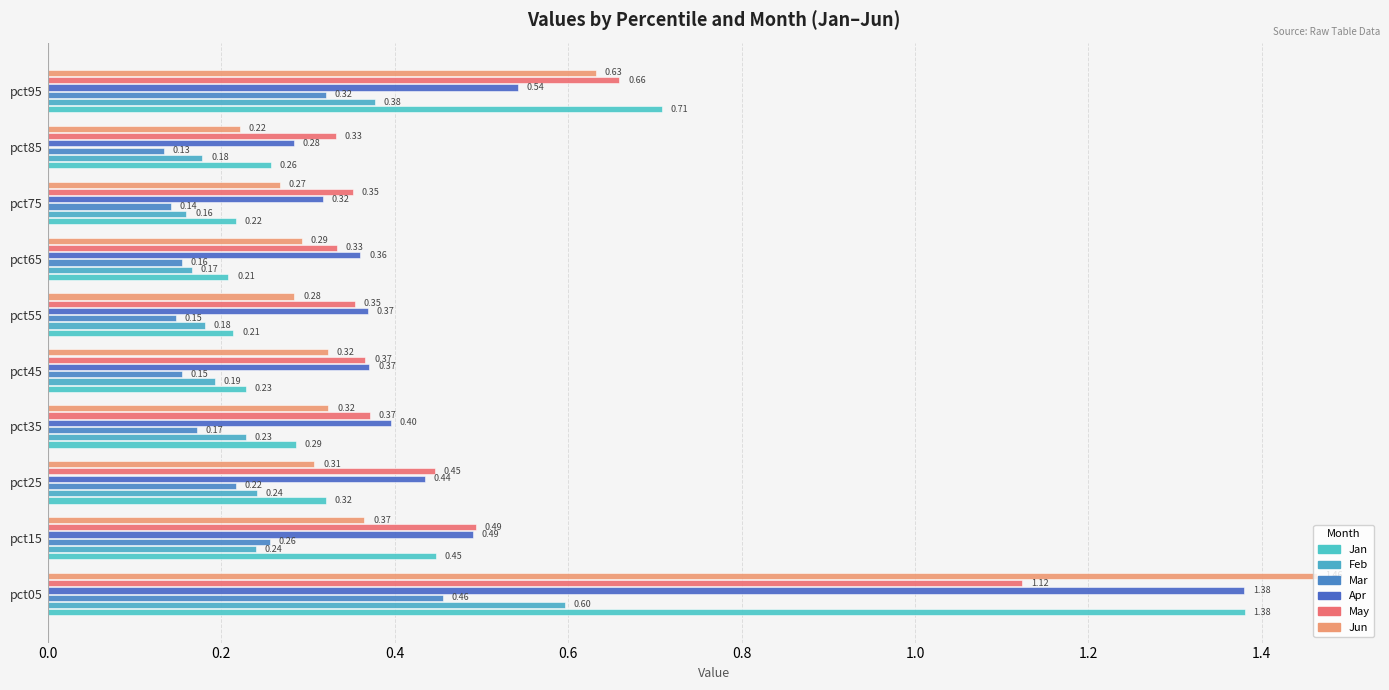

At which label does Feb reach its minimum?

pct75